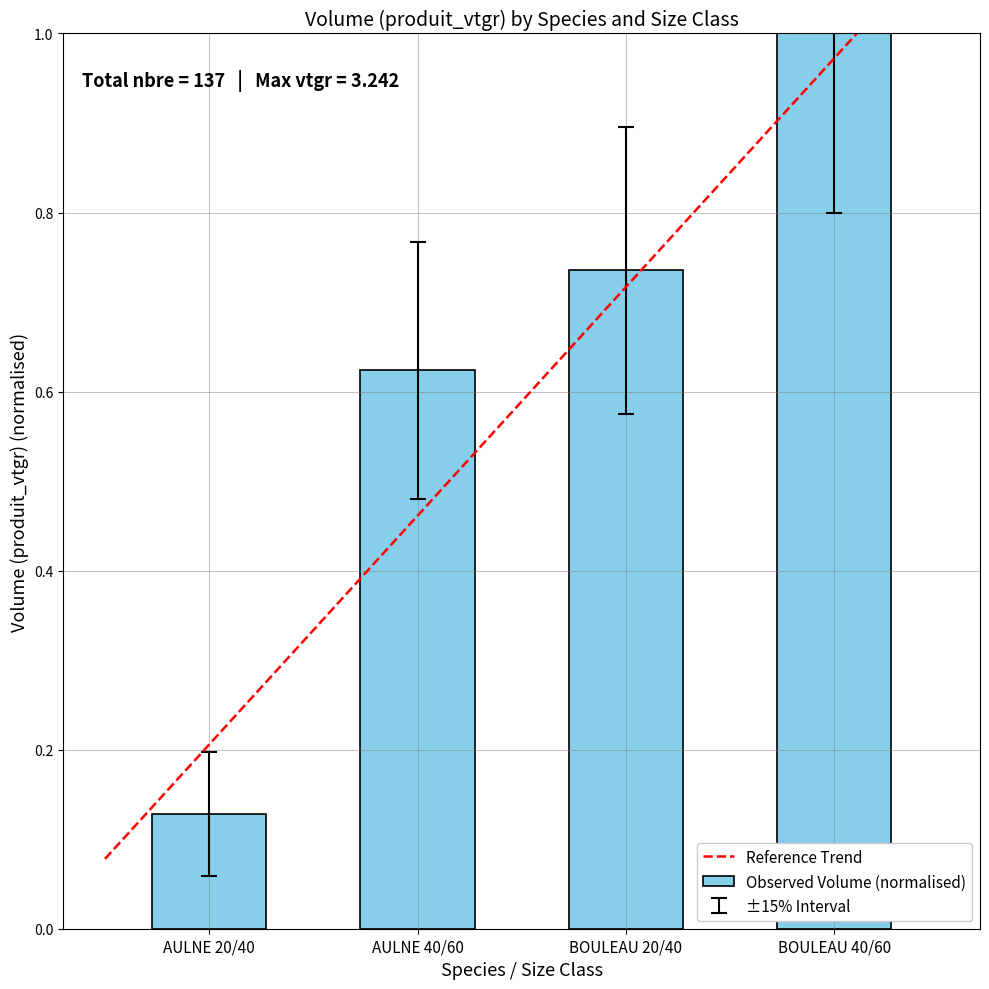

What is the difference between the maximum and minimum values?

0.9